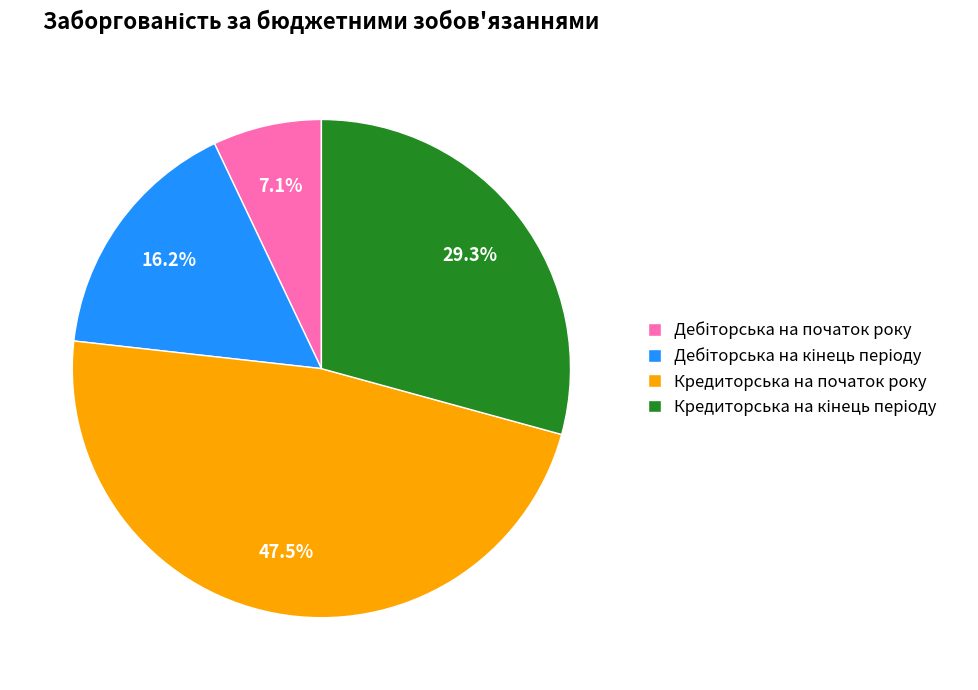

Is Кредиторська на початок року the majority of the pie?

No